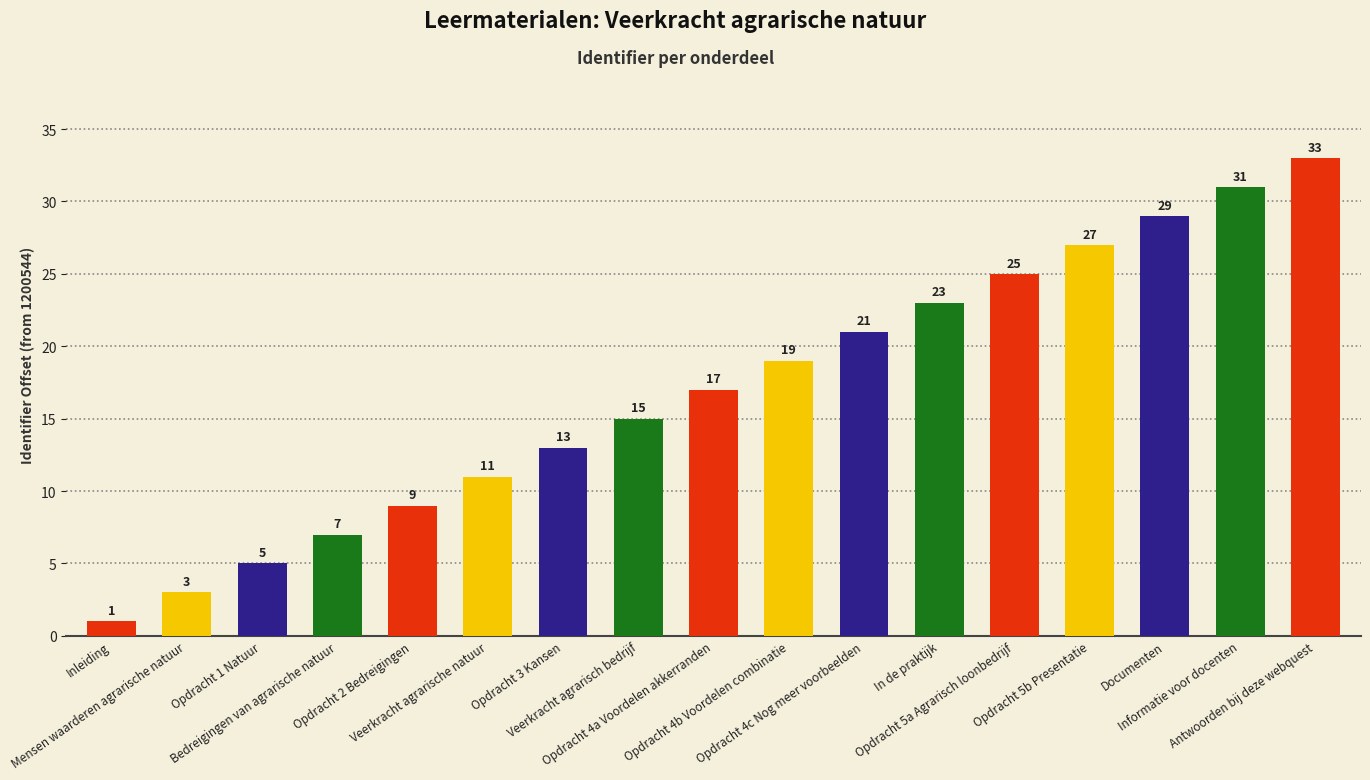

At which category does the chart reach its minimum across all series?

Inleiding